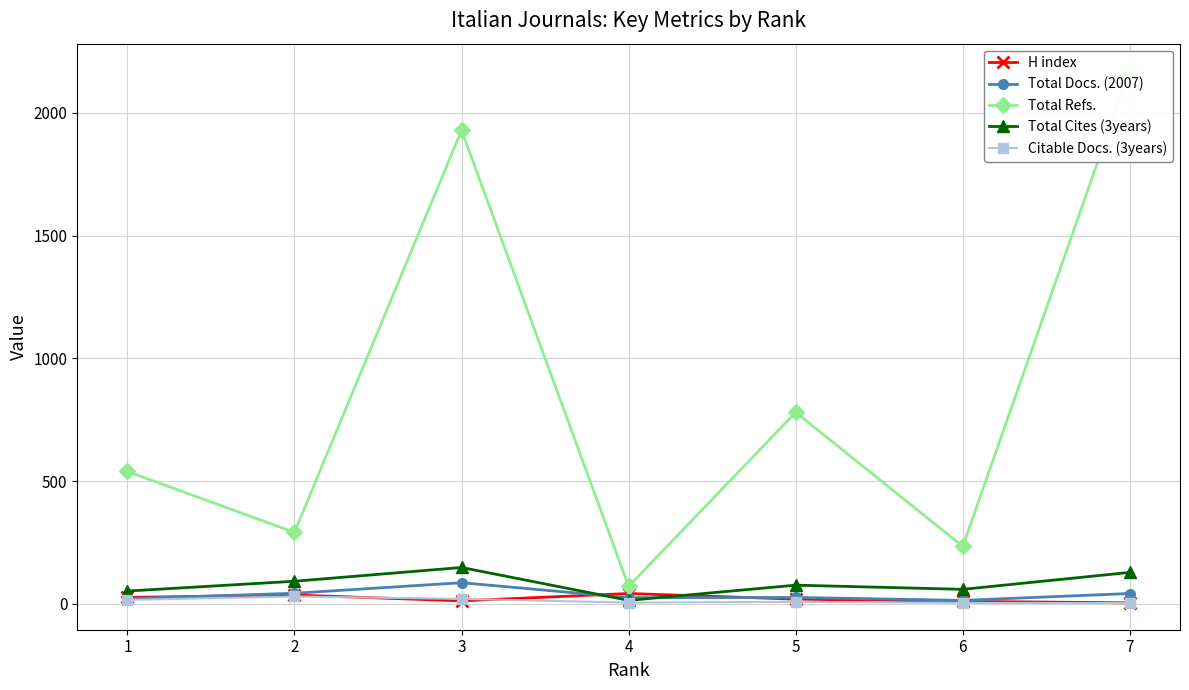

What are all the series names shown in the legend?

H index, Total Docs. (2007), Total Refs., Total Cites (3years), Citable Docs. (3years)